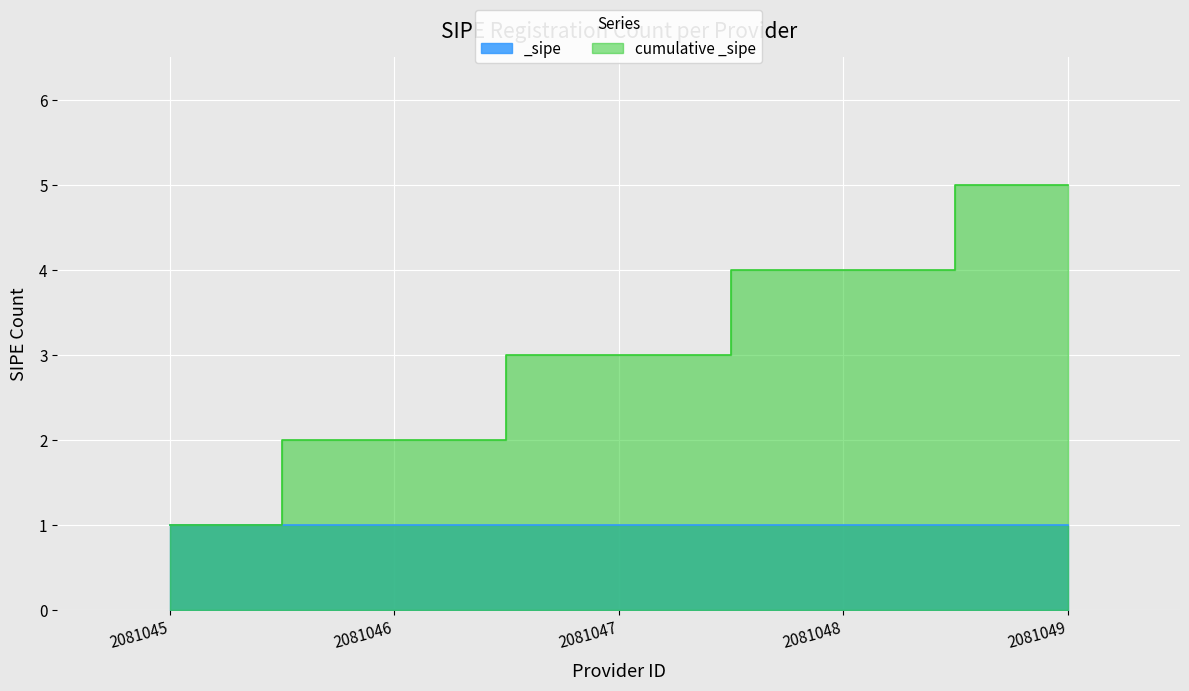

Approximately how many times larger is the value at 2081045 compared to 2081049?

0.2